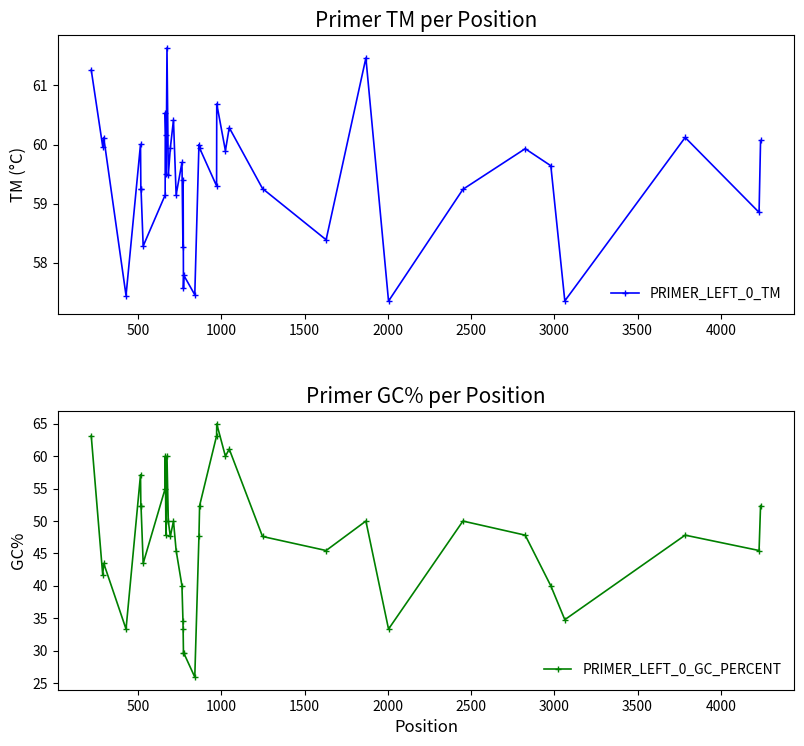

What is the minimum value for PRIMER_LEFT_0_TM?

57.4